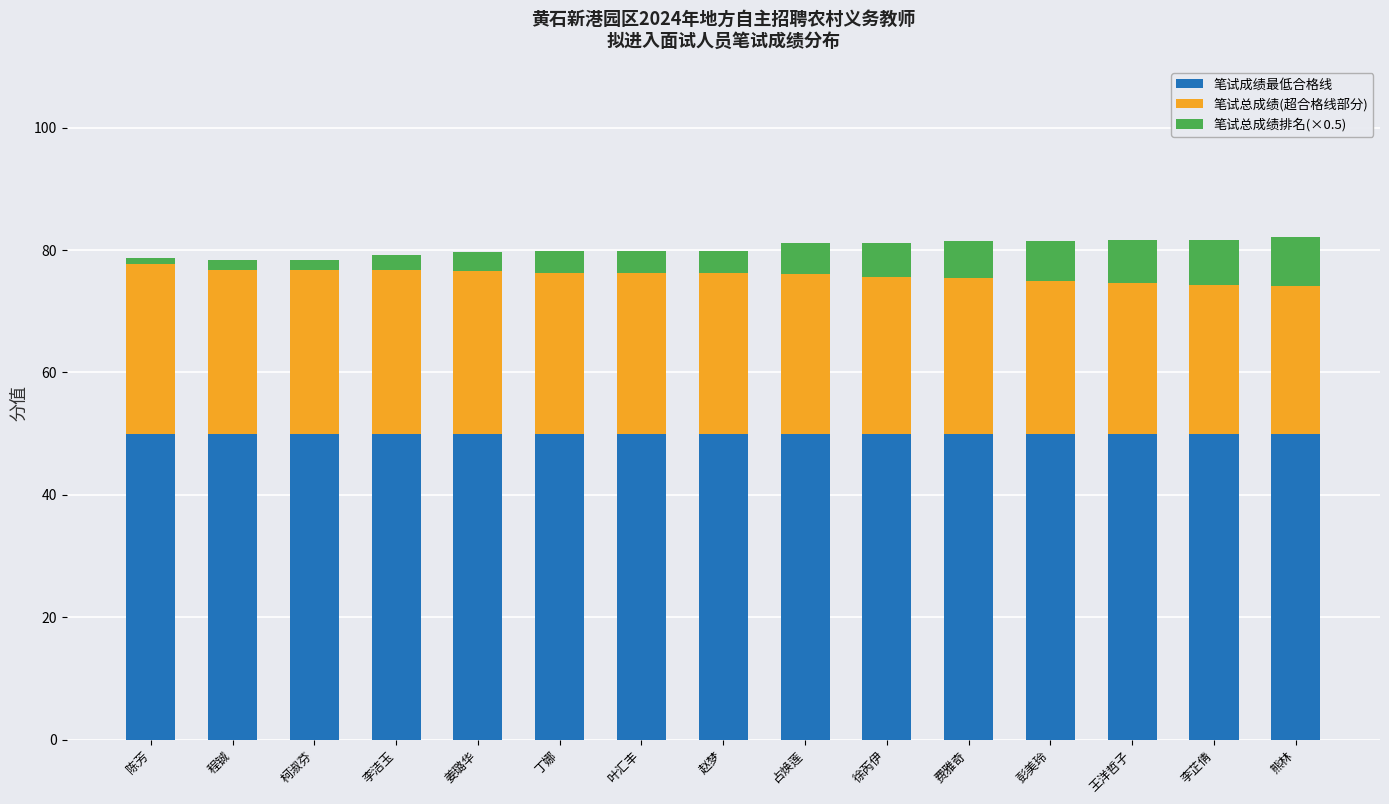

What is the total value across all series at 彭美玲?

81.4